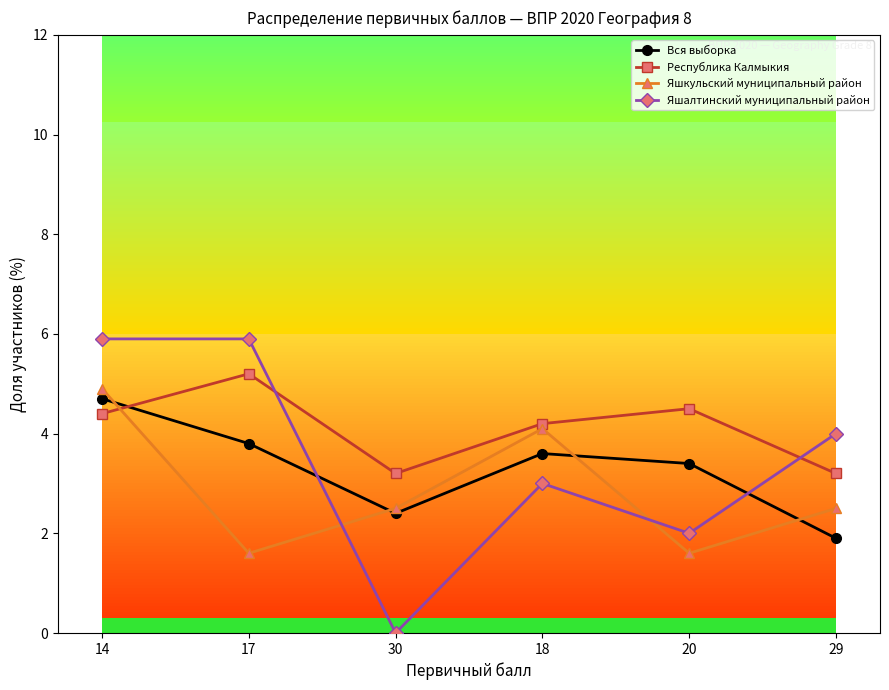

Which series ends up on top after the final intersection of Вся выборка and Яшалтинский муниципальный район?

Яшалтинский муниципальный район